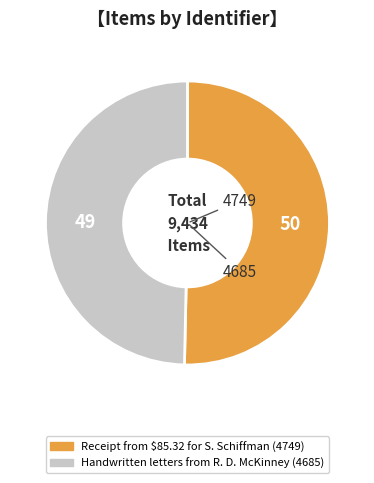

Rank the categories by value from lowest to highest.

Handwritten letters from R. D. McKinney, Receipt from $85.32 for S. Schiffman